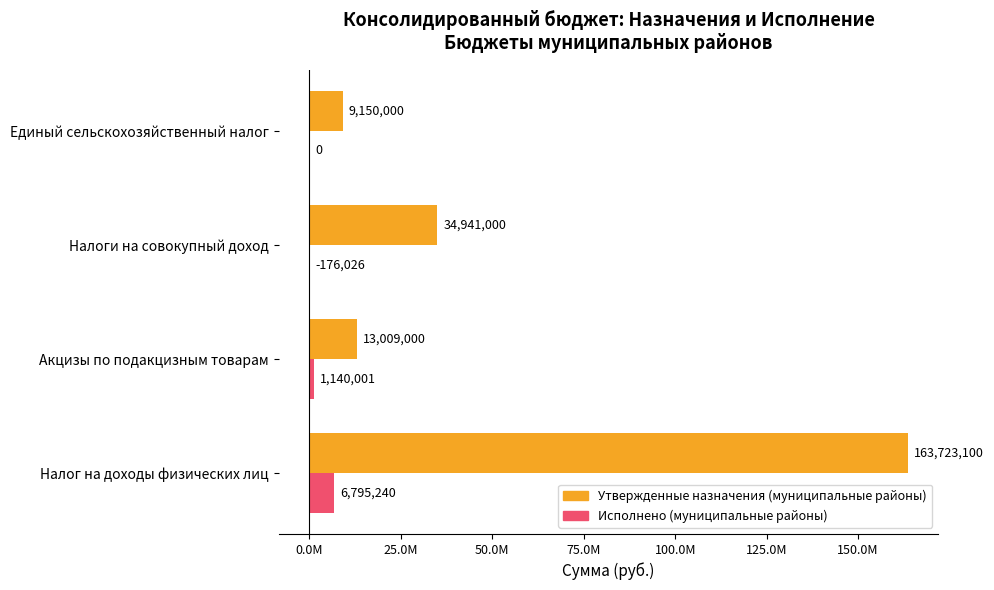

Which series has the largest range (max minus min)?

Утвержденные назначения (муниципальные районы)